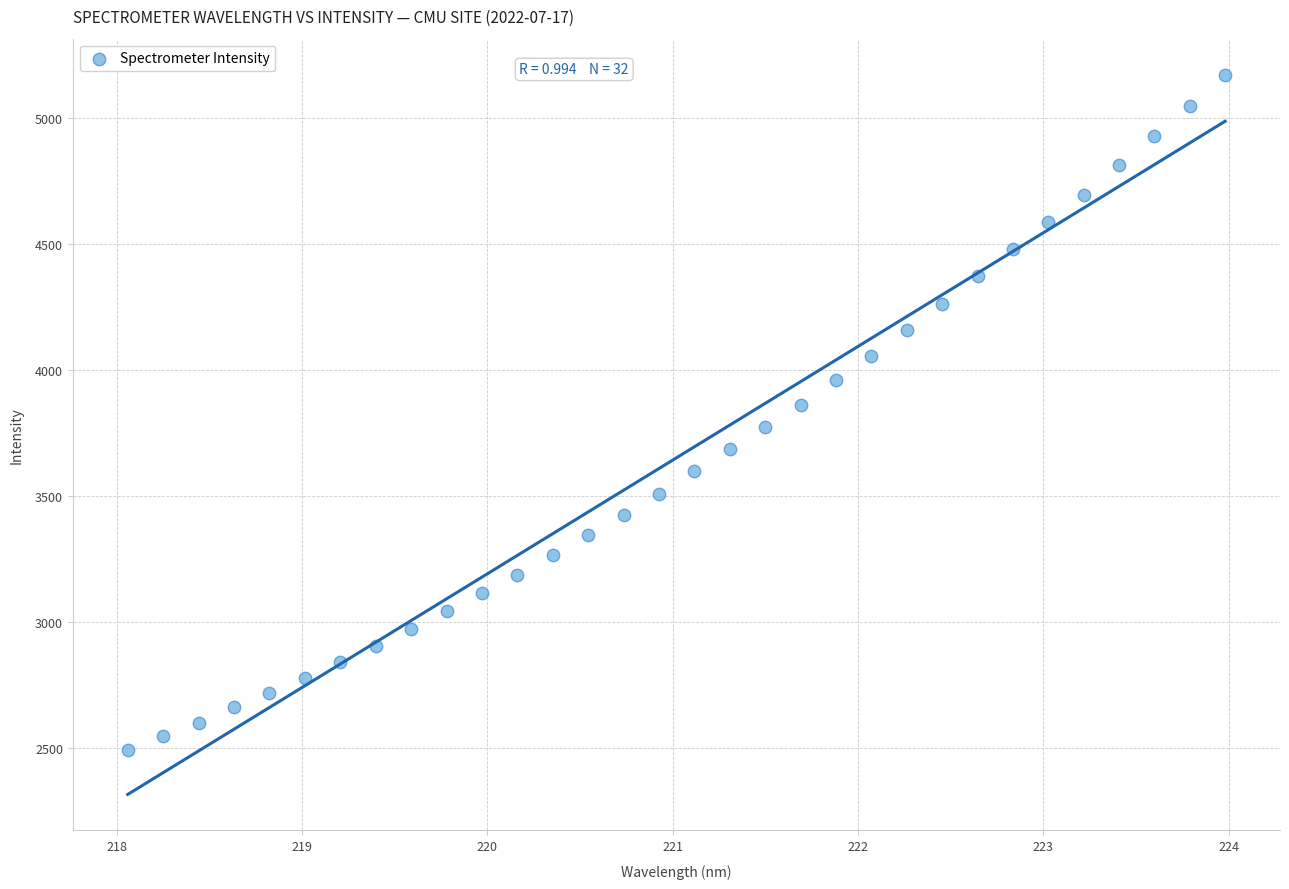

What is the range of Y values (max minus min)?

2677.6